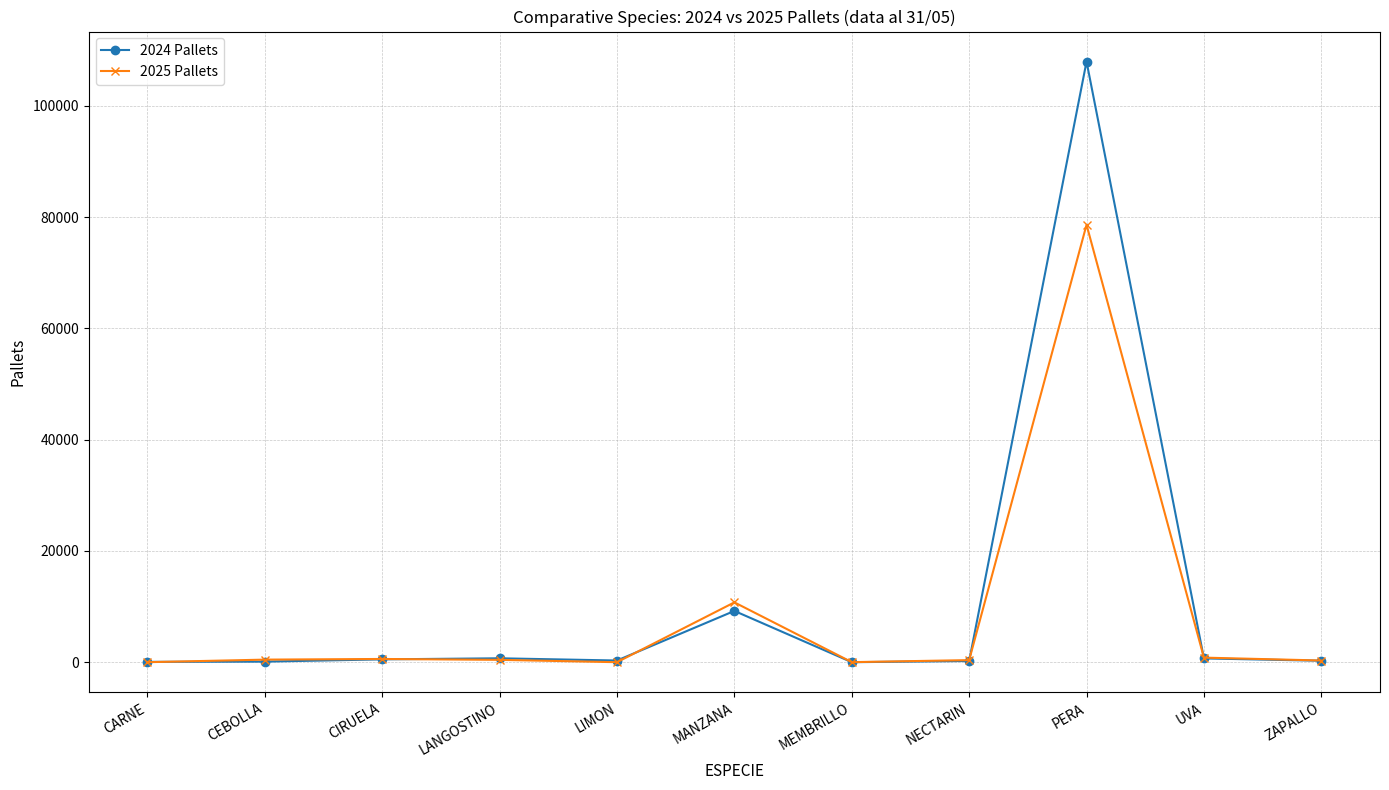

List the series in order of their overall mean, highest first.

2024 Pallets, 2025 Pallets